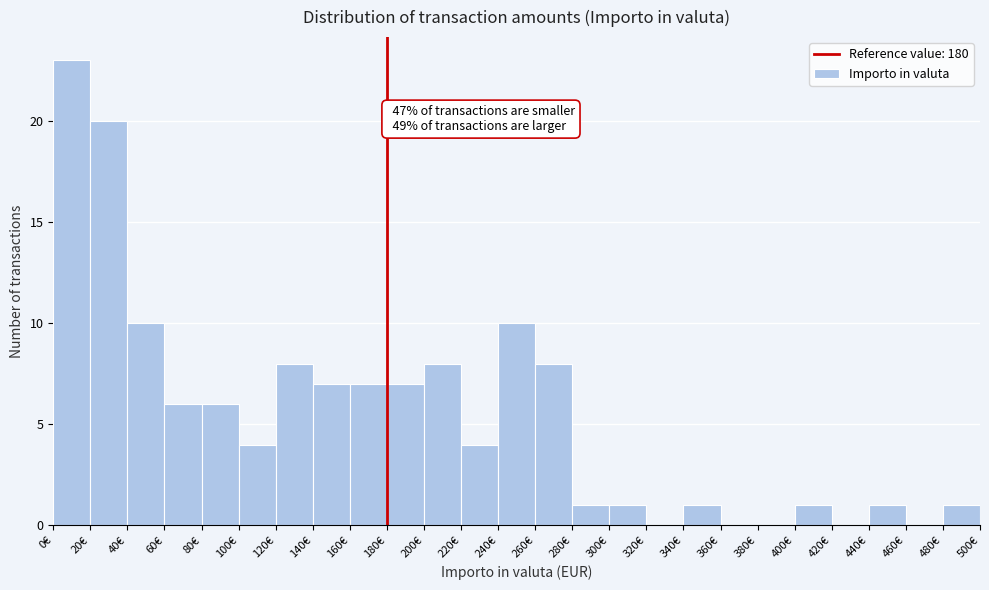

Over which range of the x-axis is the bar tallest?

0 to 20